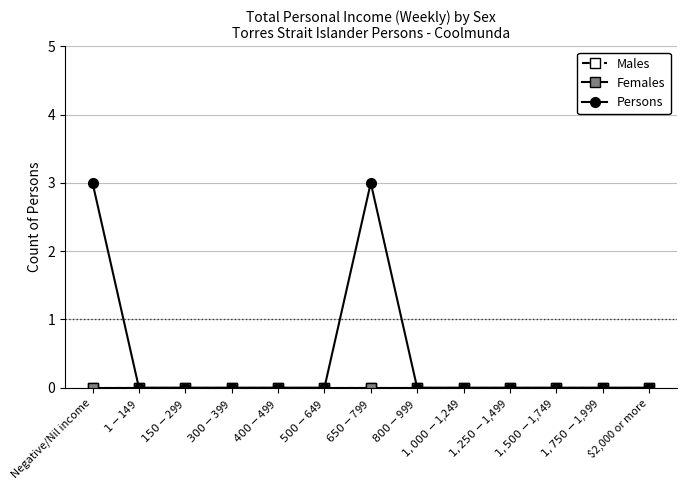

Is this an area chart (filled region under the line)?

No